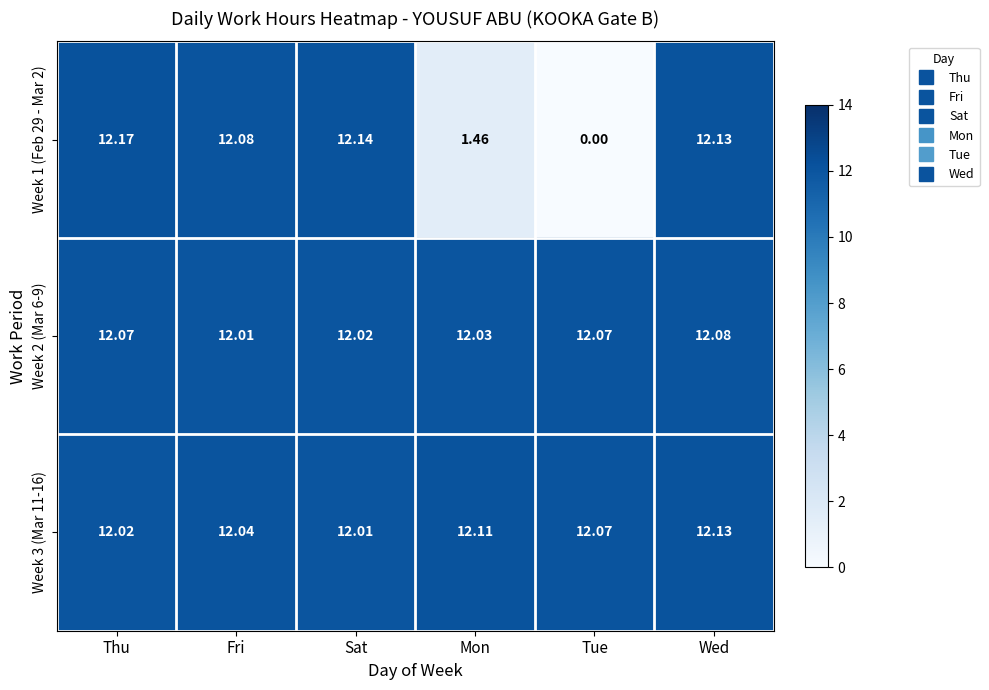

Which category has the lowest value across all series?

Tue